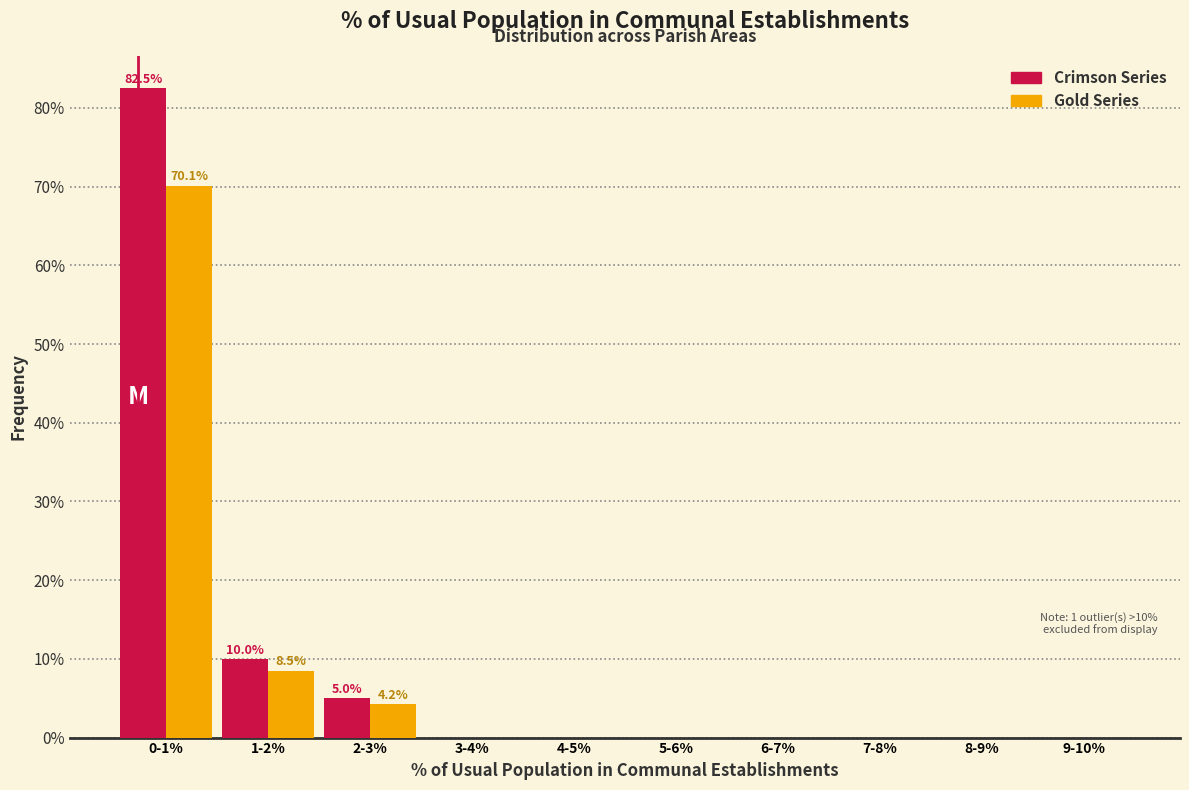

At which label is Gold Series closest to 35?

1-2%